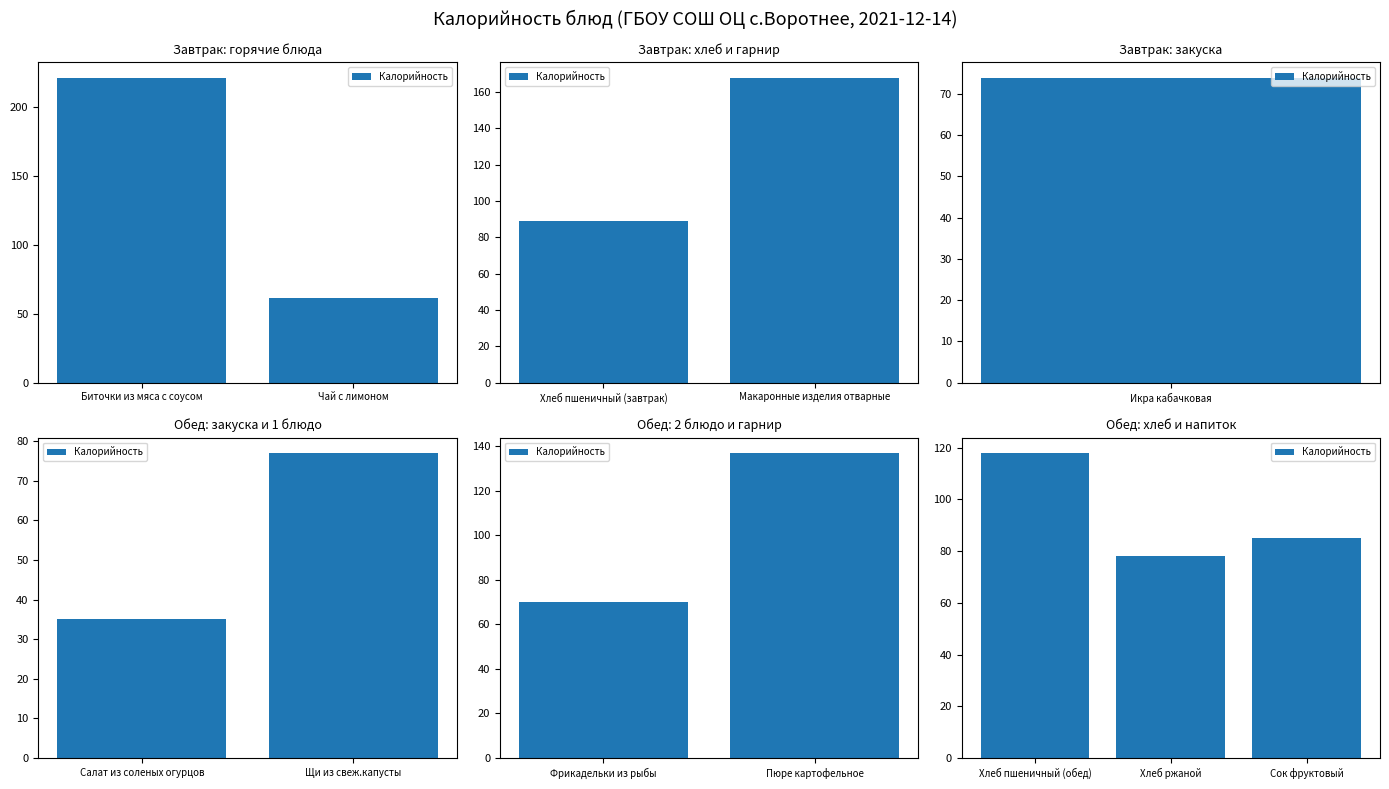

What is the difference between the maximum and second lowest values?

33